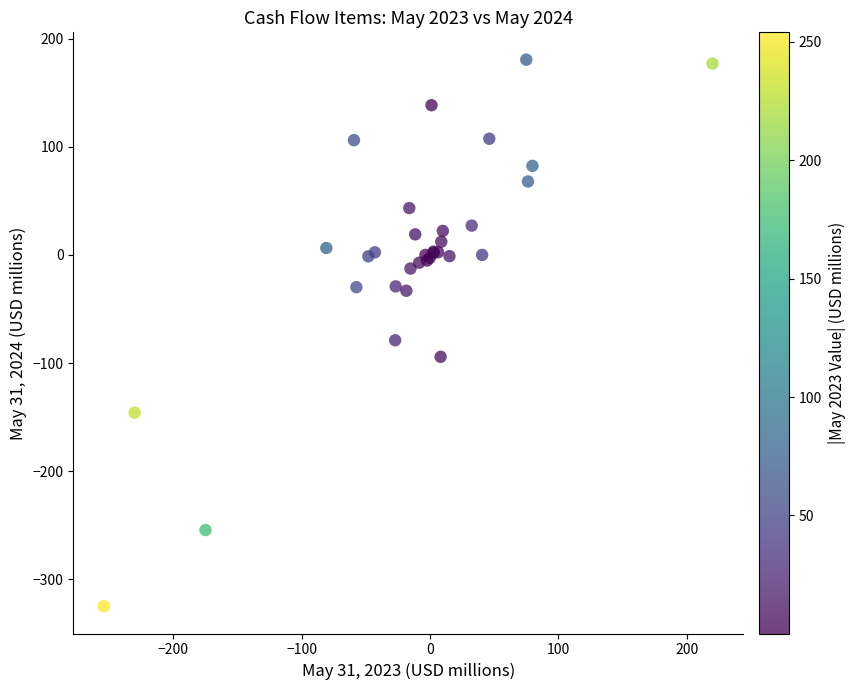

What Y value in the scatter plot is closest to -72?

-78.9